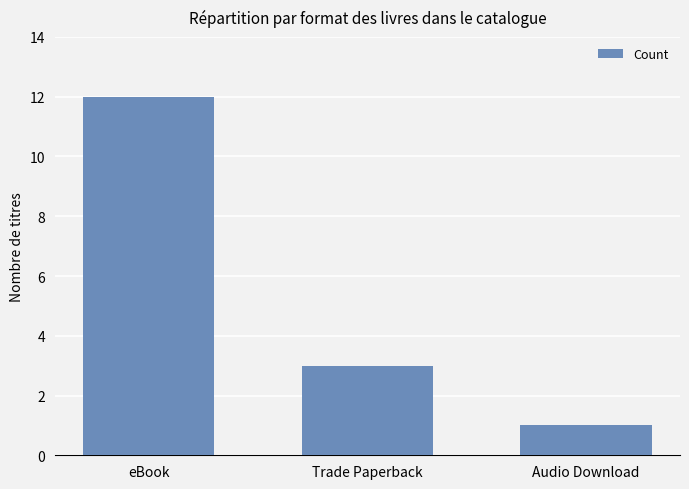

How many values are below 3?

1